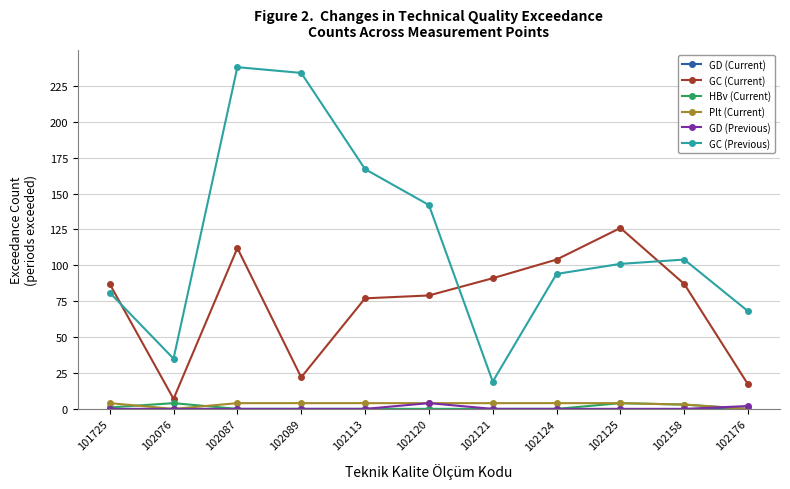

Where is the first local minimum for GC (Current)?

102076